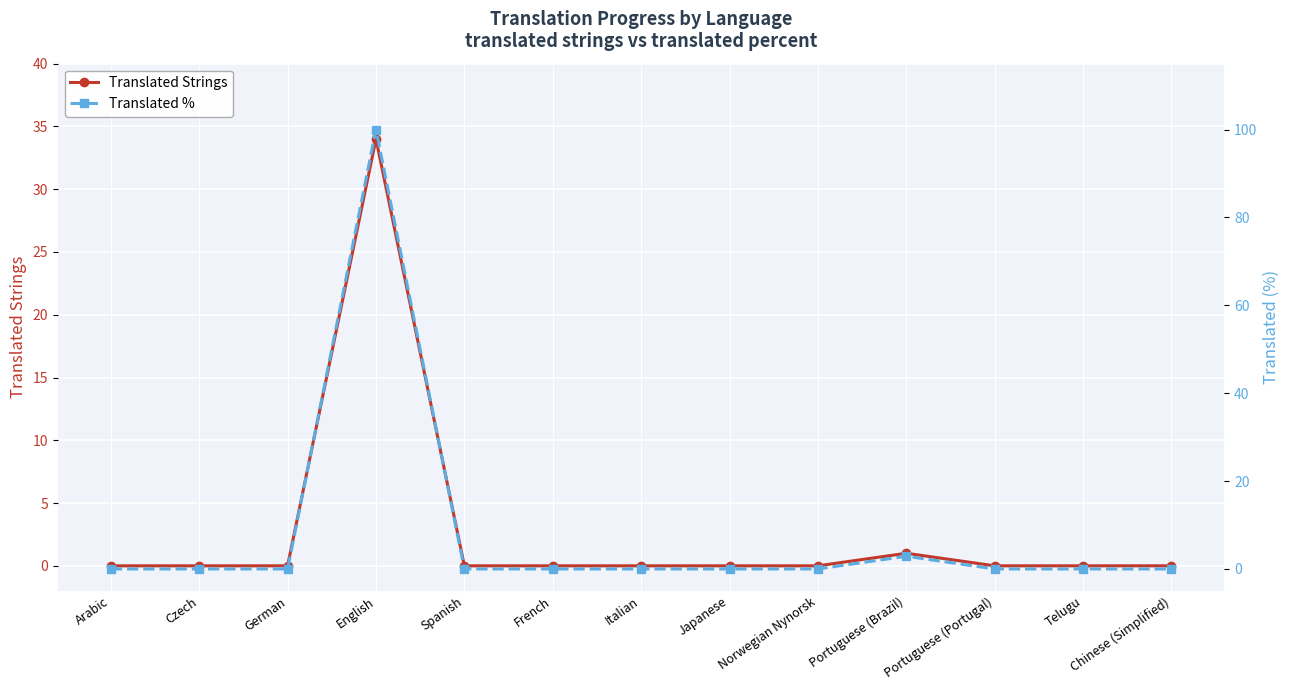

Reading left to right, transcribe all the data shown in this chart.

Translated Strings: 0.0	0.0	0.0	34.0	0.0	0.0	0.0	0.0	0.0	1.0	0.0	0.0	0.0
Translated %: 0.0	0.0	0.0	100.0	0.0	0.0	0.0	0.0	0.0	2.9	0.0	0.0	0.0